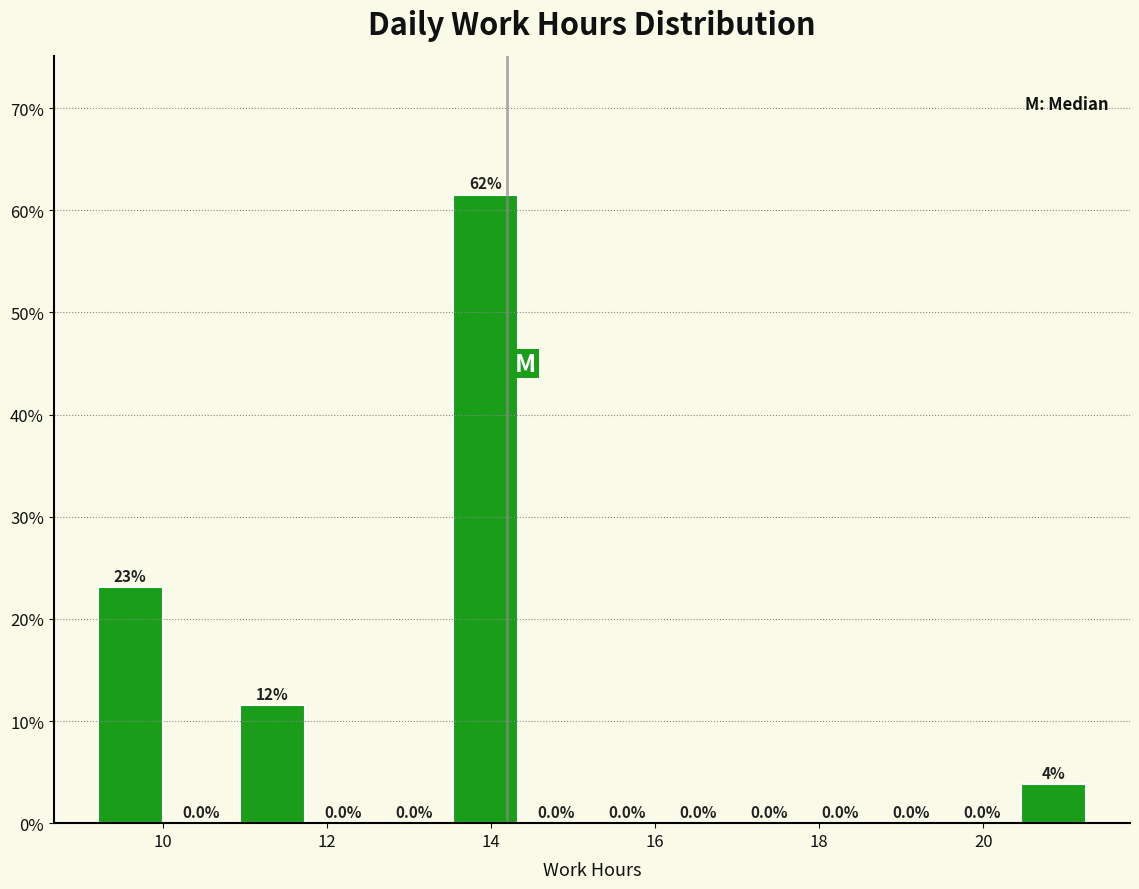

Which range on the x-axis has the tallest bar?

13.4 to 14.4